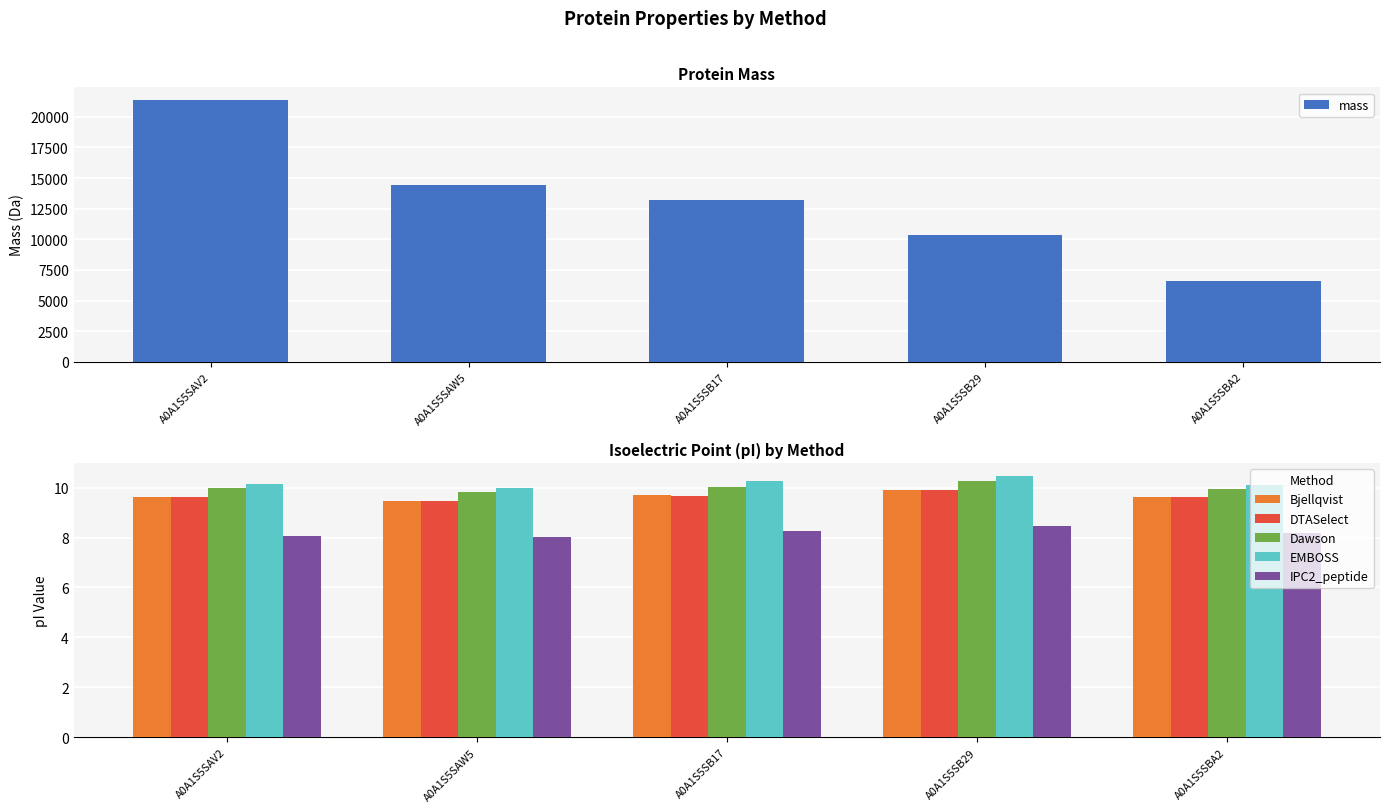

What is the label of the 3rd bar from the left?

A0A1S5SB17